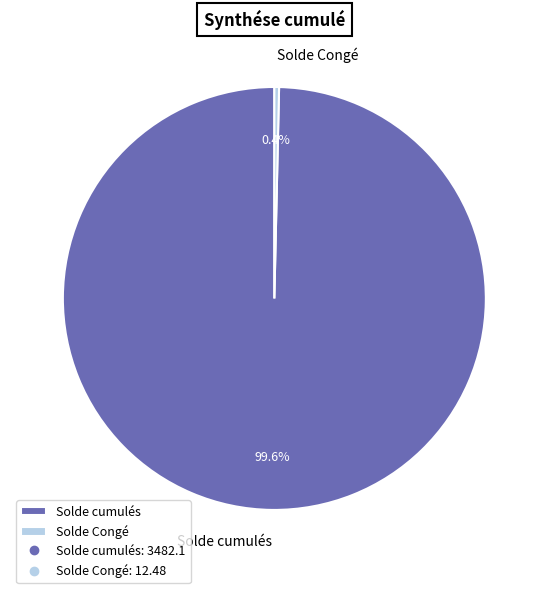

What portion of the pie excludes Solde cumulés?

0.4%